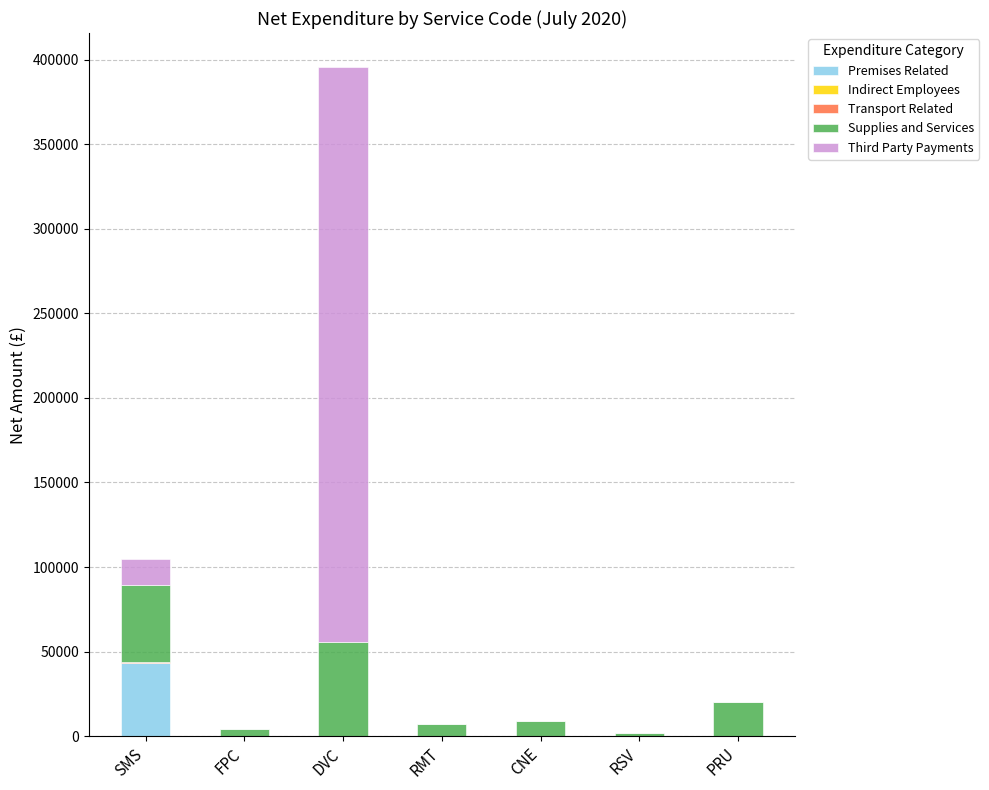

The Premises Related series shows 16199.6 at CNE. True or false?

False